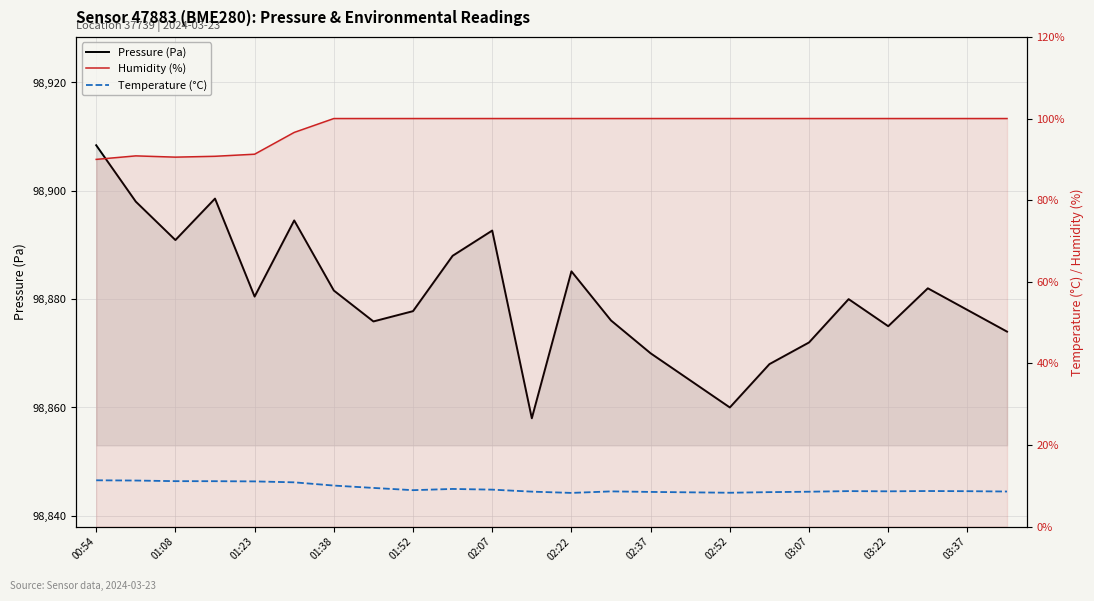

True or false: Humidity (%) has a value of 100.0 at 01:52.

True